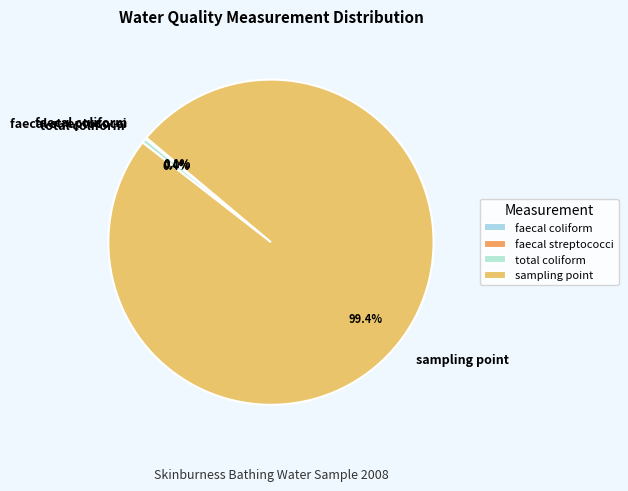

Is there a majority slice in this chart?

Yes